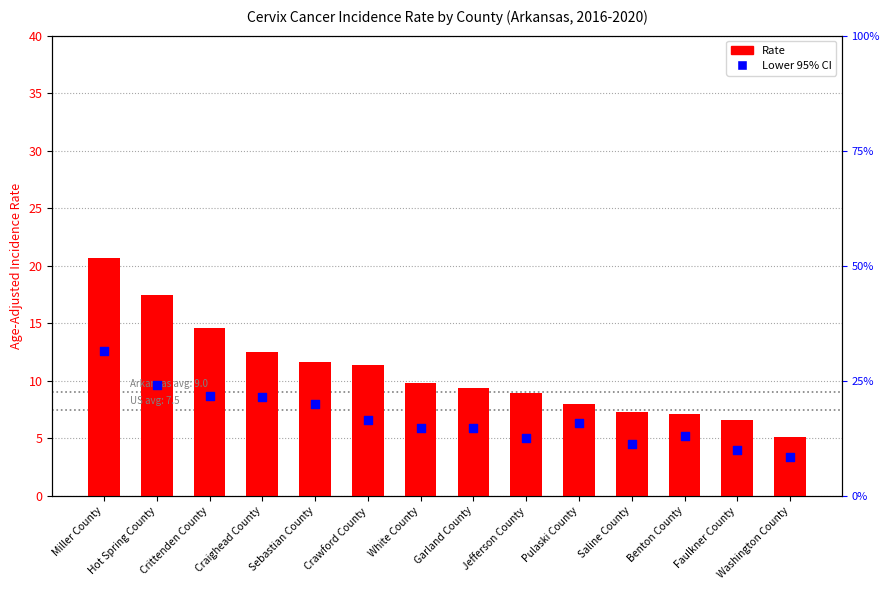

Which series has the largest Y range (max minus min)?

Rate